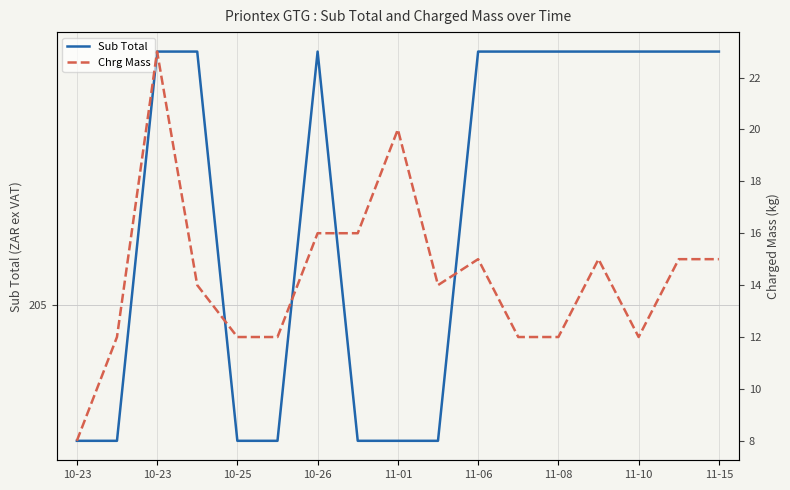

At which label is Sub Total closest to 205?

10-23